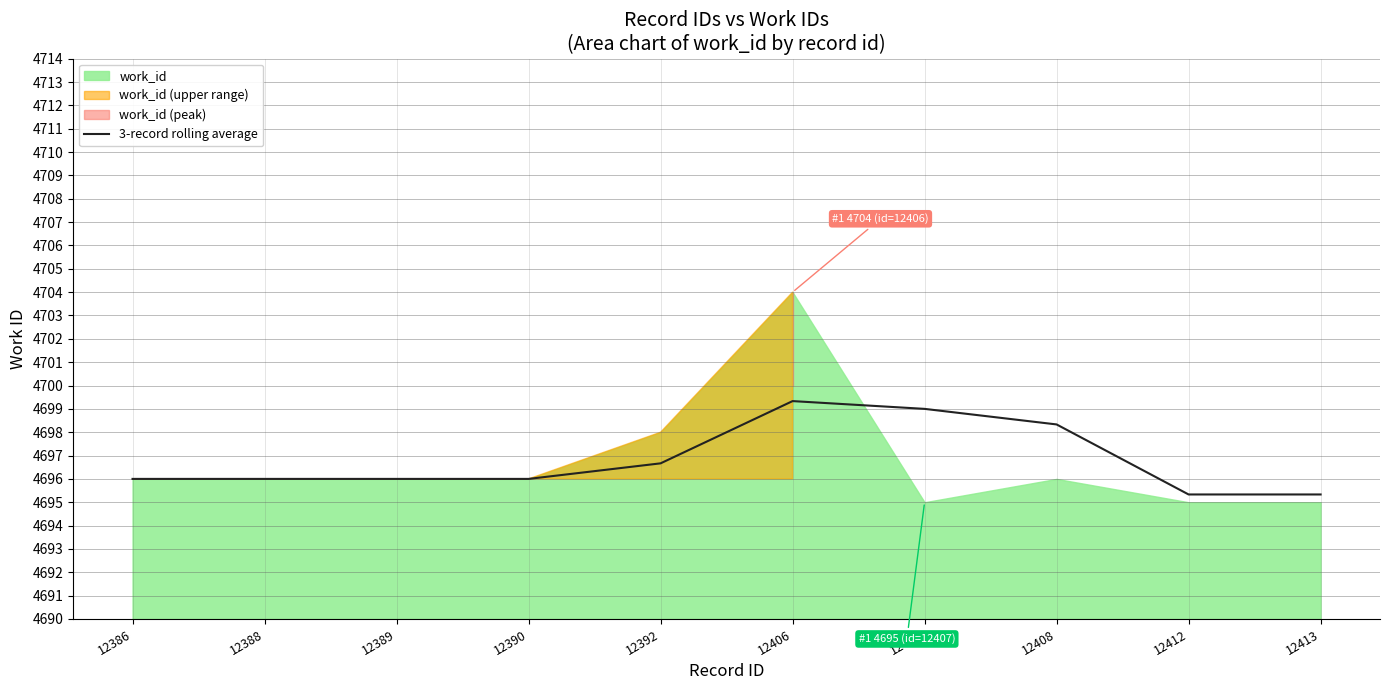

How many interior local peaks (higher than both neighbors) does the data have?

1